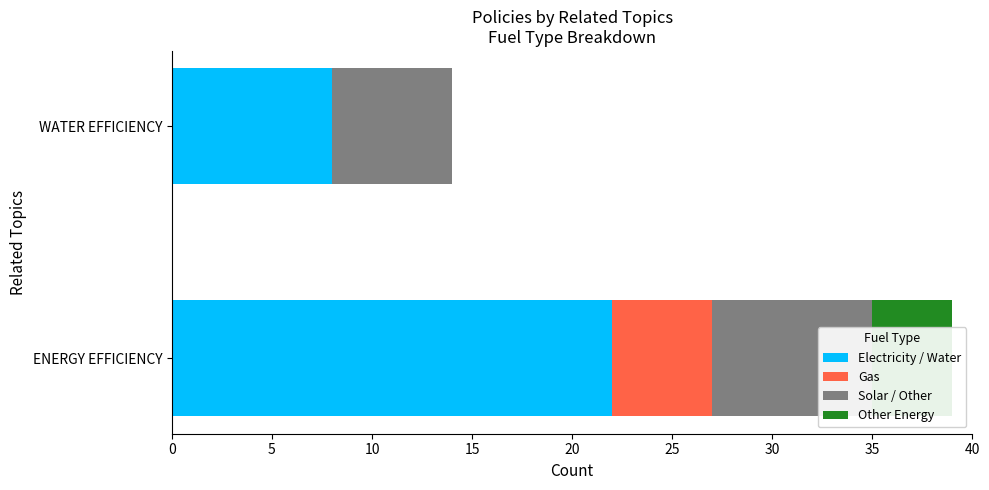

Reading left to right, list all the values displayed in this chart.

Electricity / Water: 22	8
Gas: 5	0
Solar / Other: 8	6
Other Energy: 4	0